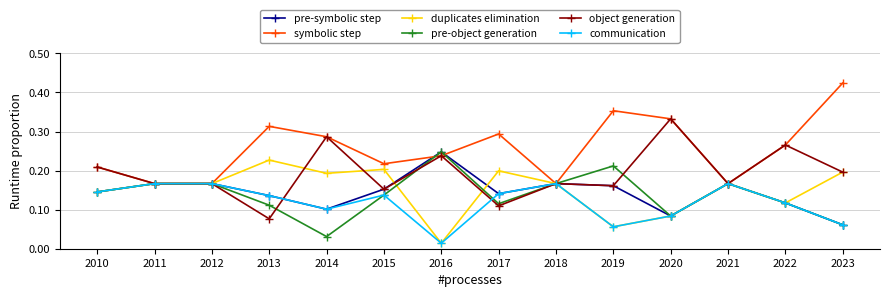

What is the total value across all series at 2010?

1.0